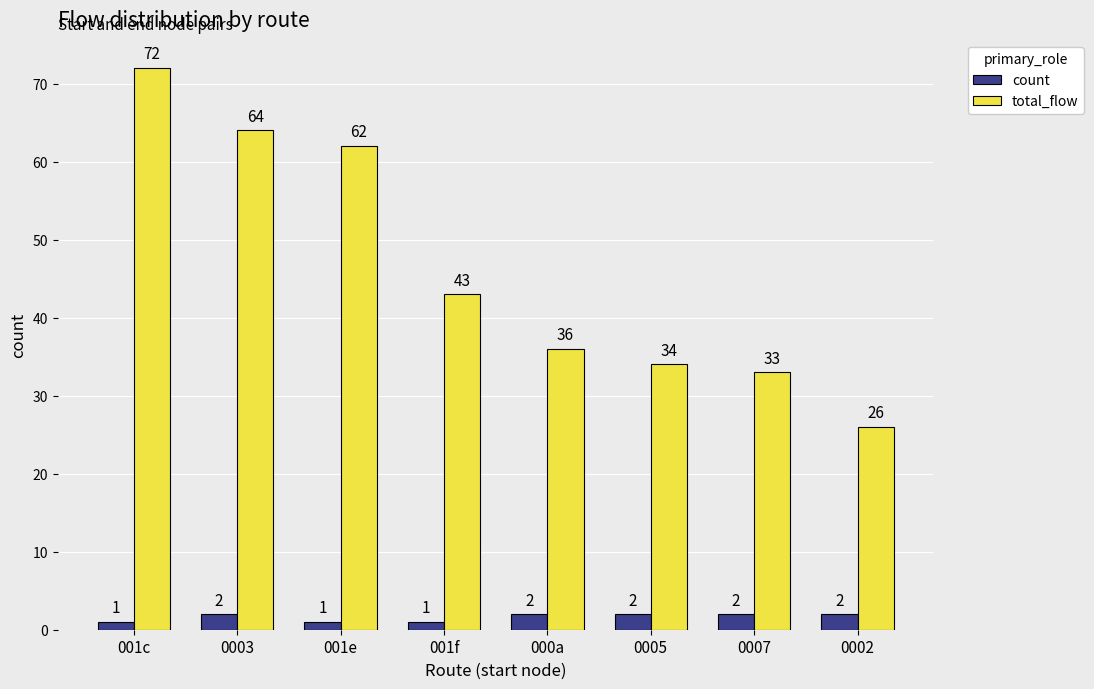

Rank the series at 000a from highest to lowest value.

total_flow, count